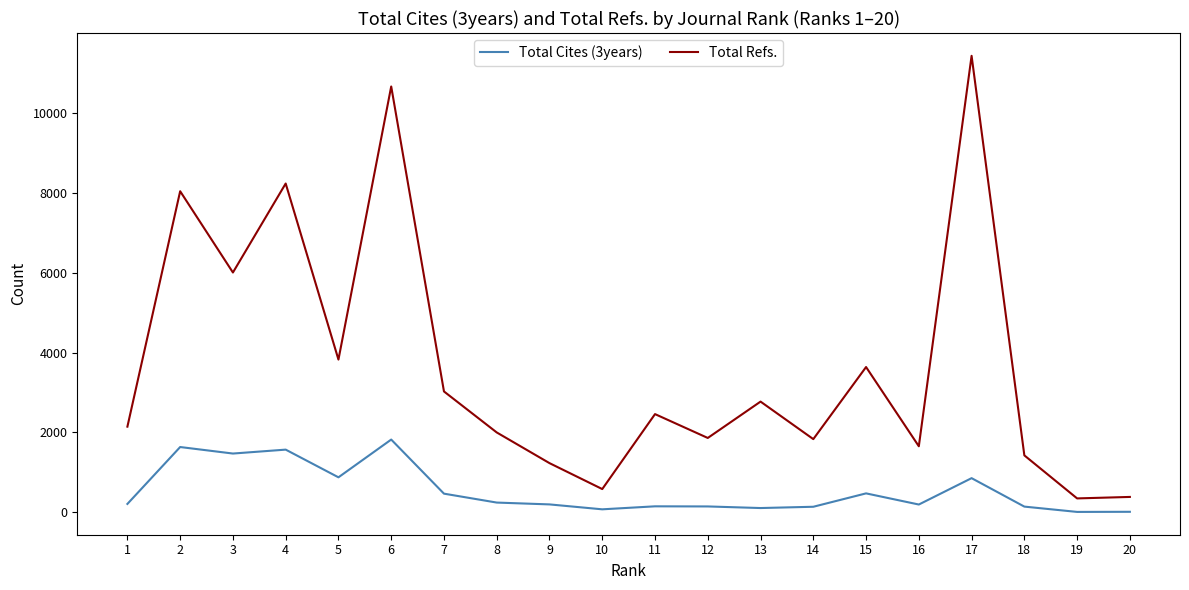

At 4, list the series in order from smallest to largest.

Total Cites (3years), Total Refs.